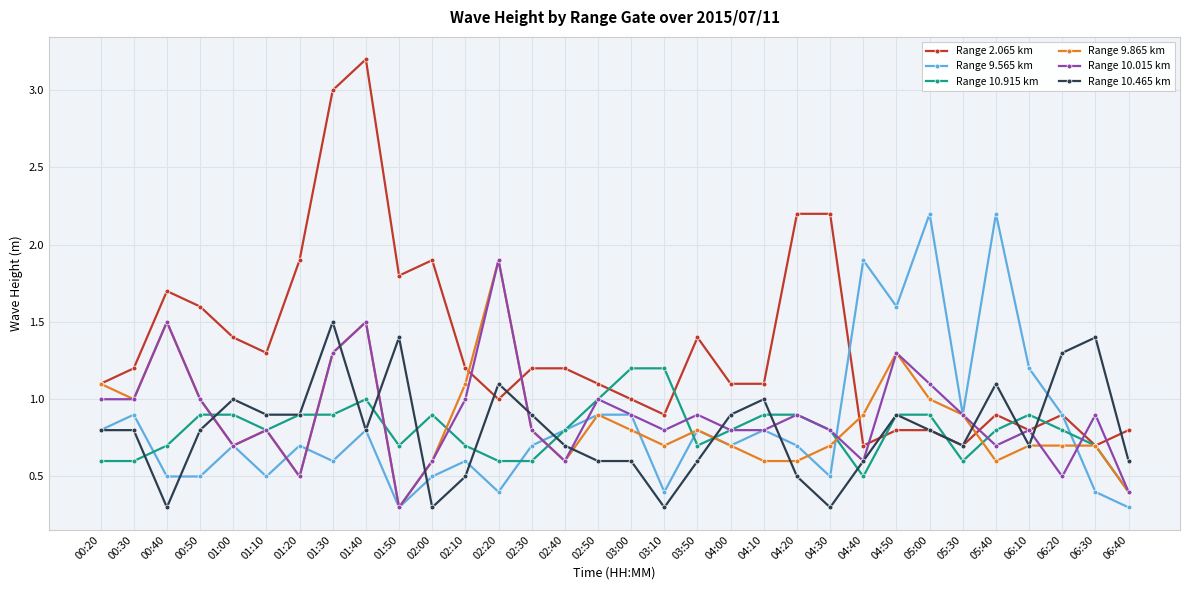

The value of Range 9.865 km at 03:00 is 0.3. True or false?

False